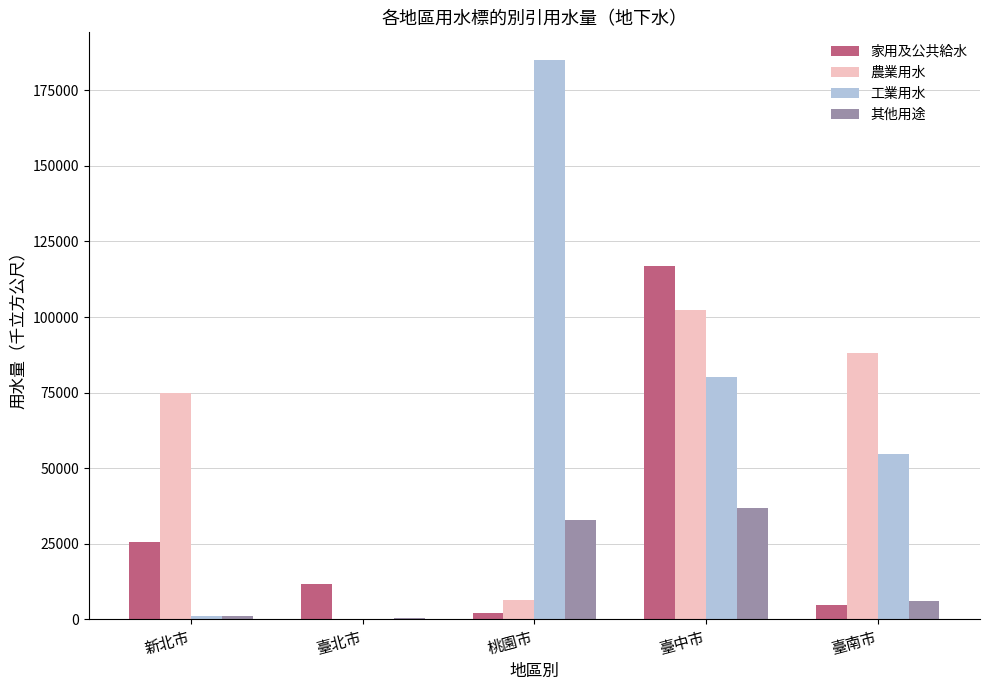

Which category has the highest value in the 工業用水 series?

桃園市